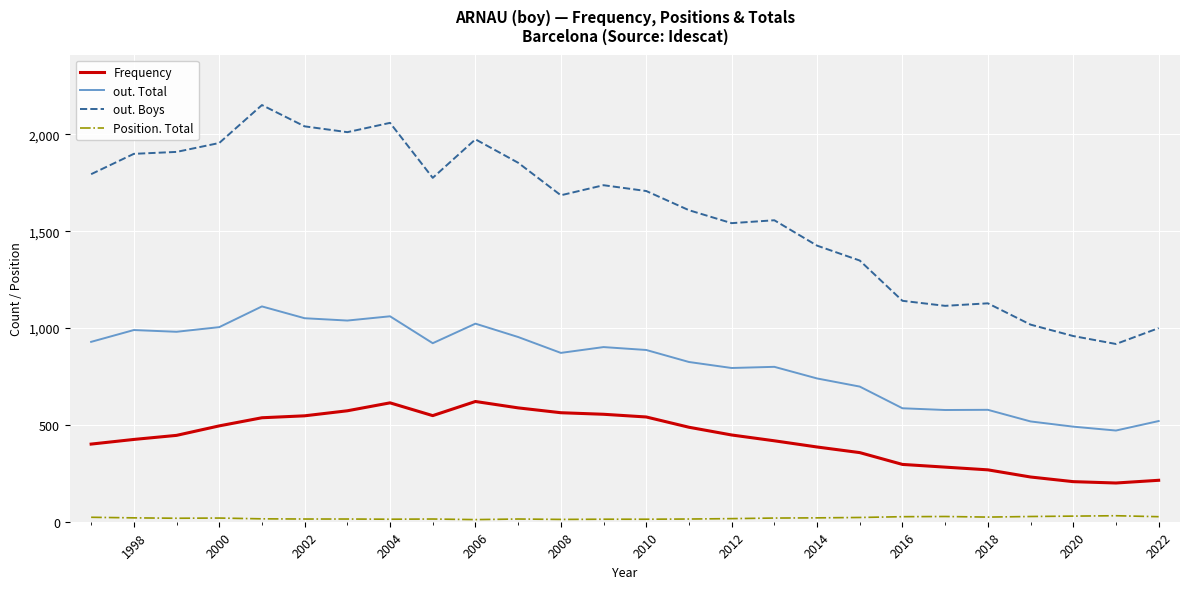

True or false: out. Boys and out. Total cross at least once.

False